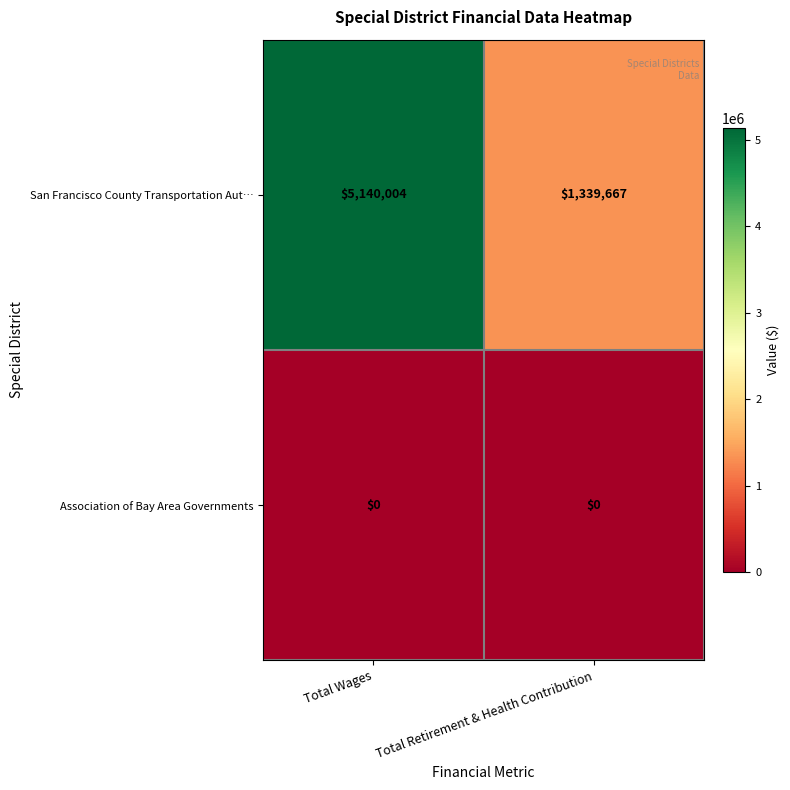

What value does the San Francisco County Transportation Aut… series have at Total Retirement & Health Contribution, to the nearest 10?

1339670